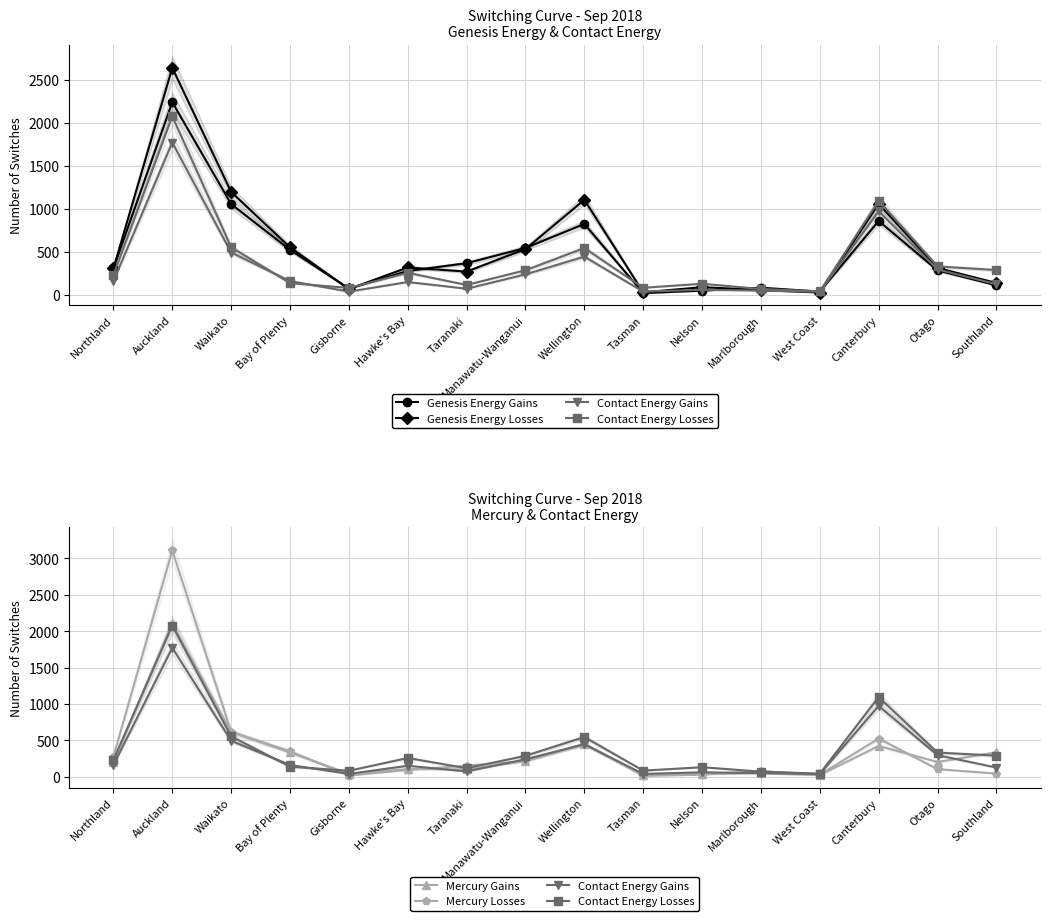

How many distinct data groups are displayed?

6